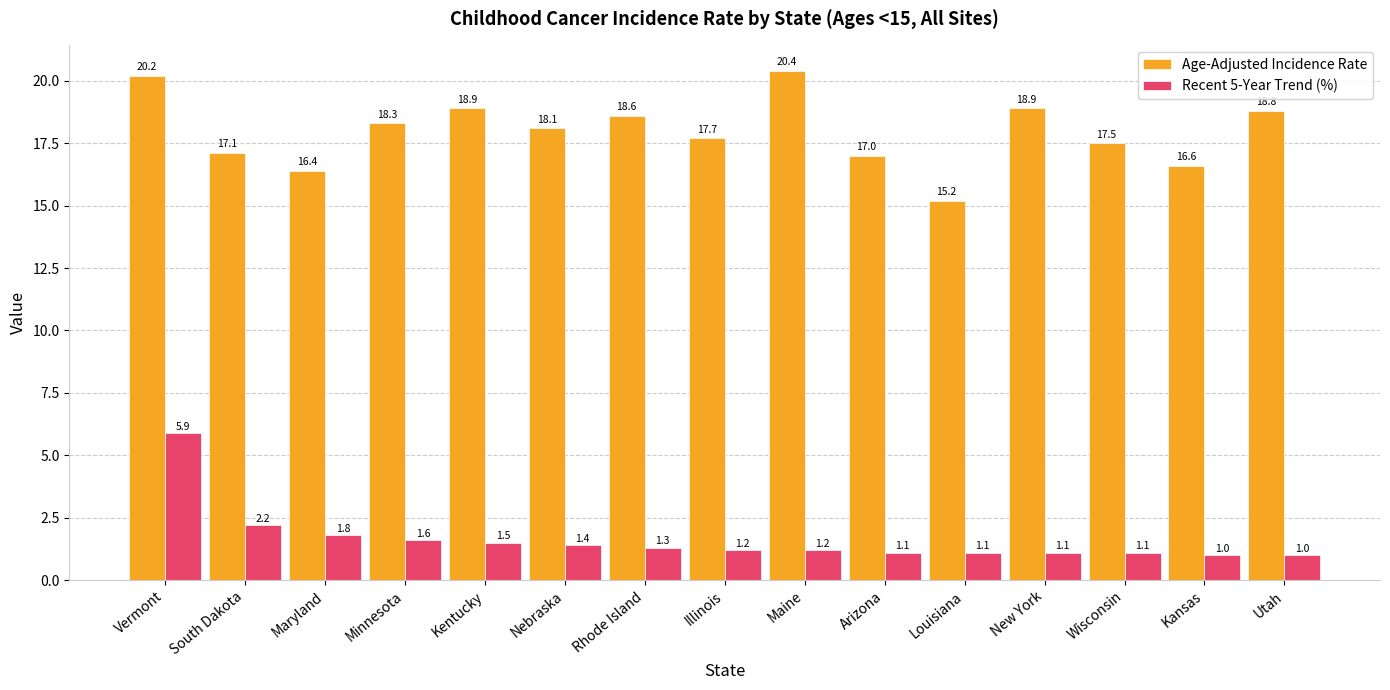

What is the average value of the Age-Adjusted Incidence Rate series?

18.0